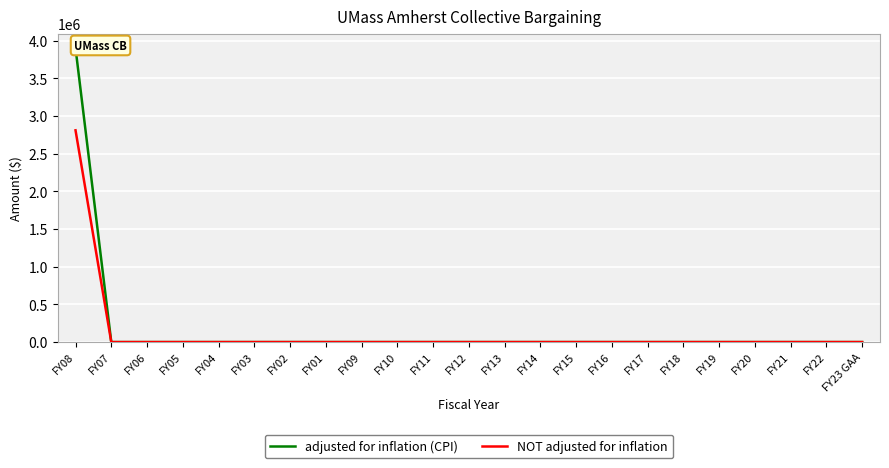

Rank the series by their maximum value, from highest to lowest.

adjusted for inflation (CPI), NOT adjusted for inflation